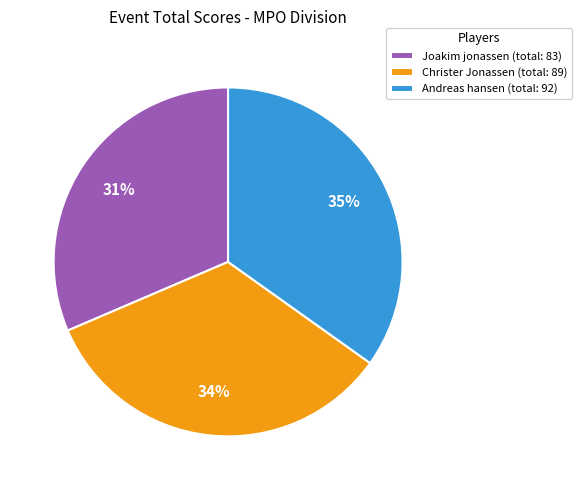

Do Andreas hansen (total: 92) and Christer Jonassen (total: 89) together represent more than half of the pie?

Yes